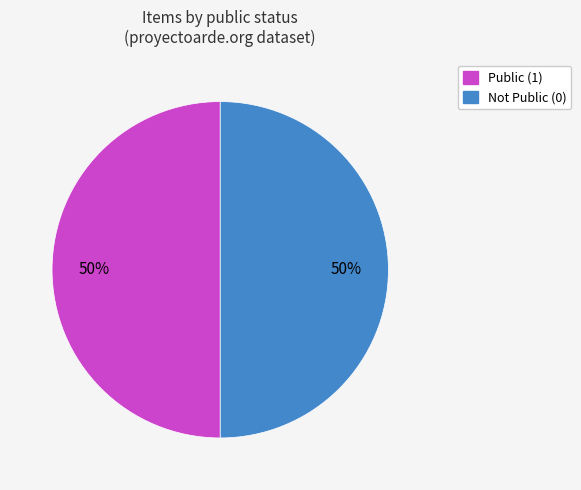

True or false: Not Public (0) accounts for 50% of the total.

True